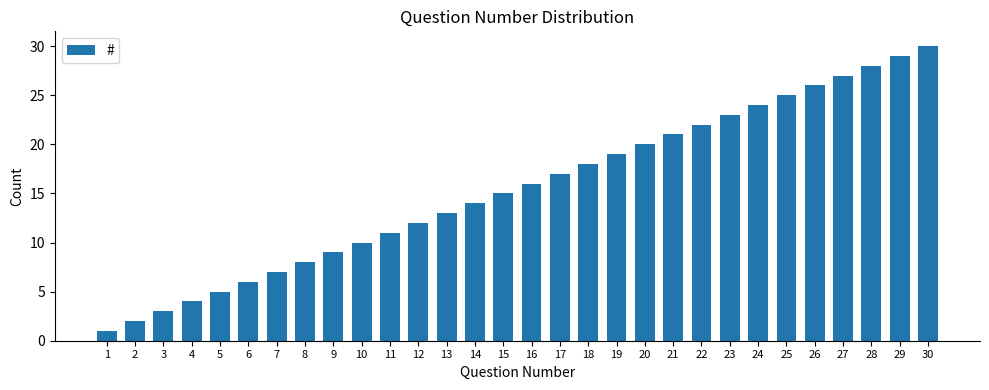

How many bars are there in total?

30